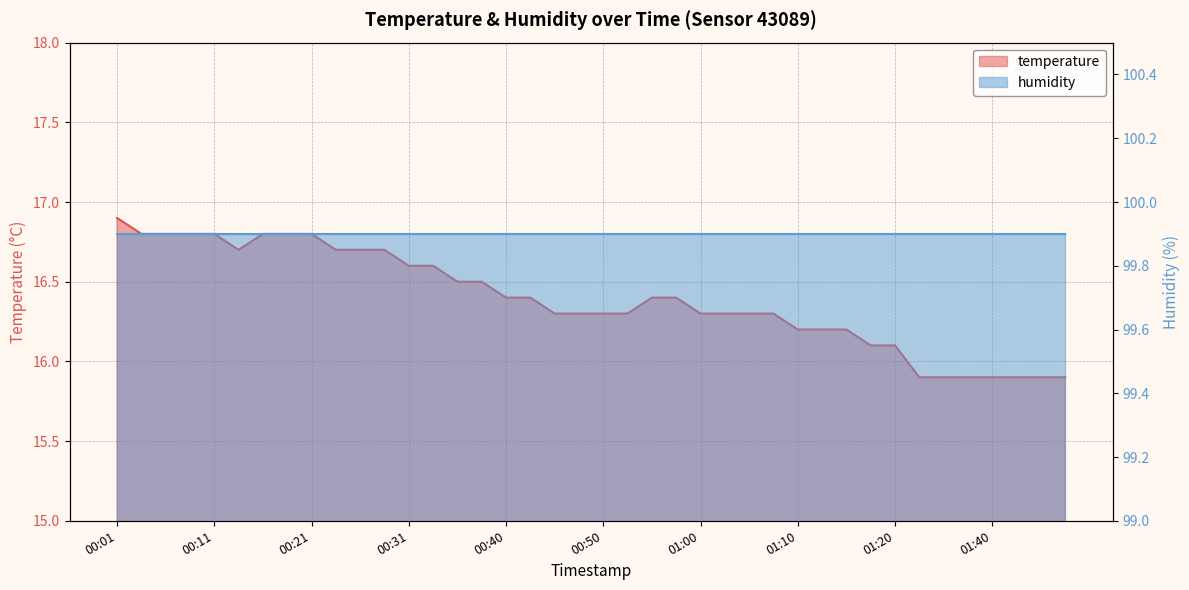

What is the smallest value displayed?

15.9